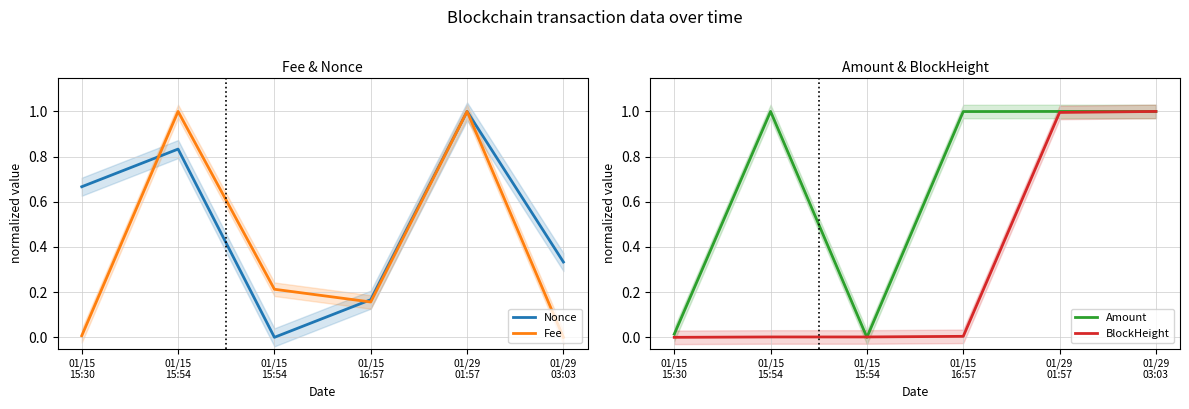

Which series ends up on top after the final intersection of Fee and BlockHeight?

BlockHeight